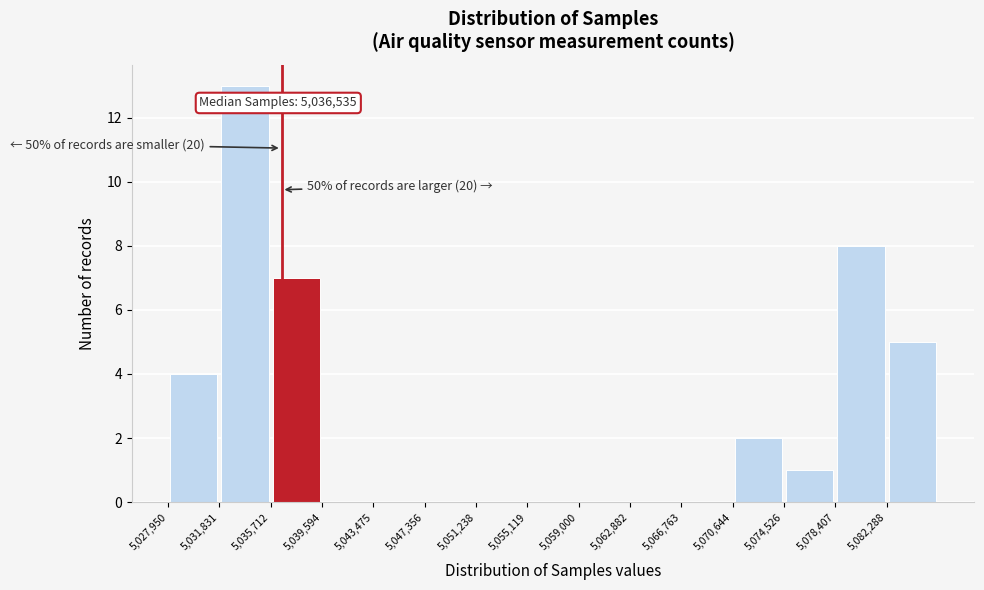

Which range on the x-axis has the tallest bar?

5032000 to 5035500